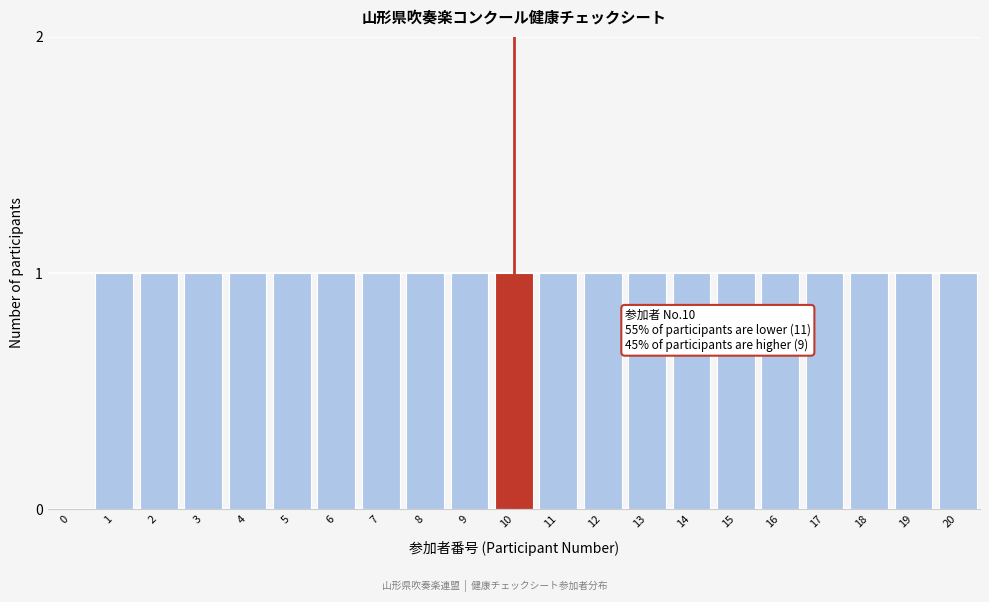

Reading left to right, what are all the values shown in this chart?

0=0	1=1	2=1	3=1	4=1	5=1	6=1	7=1	8=1	9=1	10=1	11=1	12=1	13=1	14=1	15=1	16=1	17=1	18=1	19=1	20=1